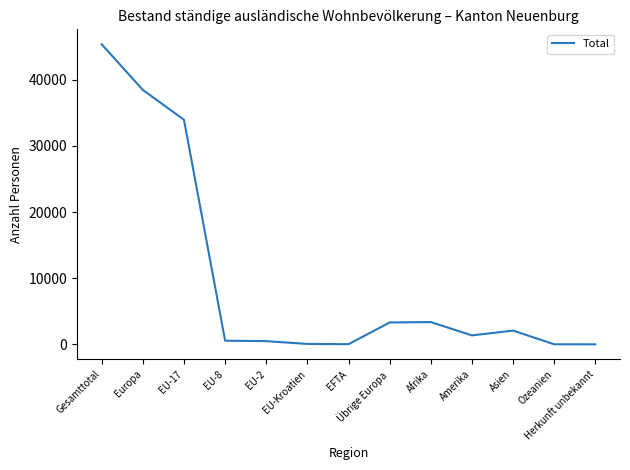

Is it true that the value at Europa is 53350?

False